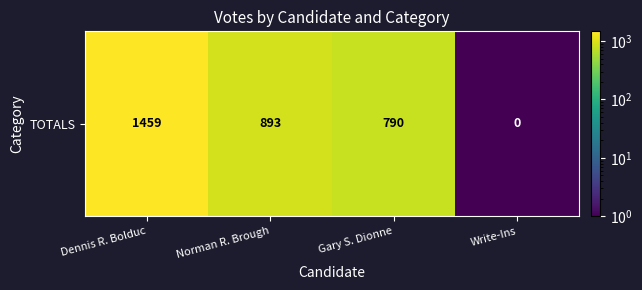

Which category has the lowest value across all series?

Write-Ins